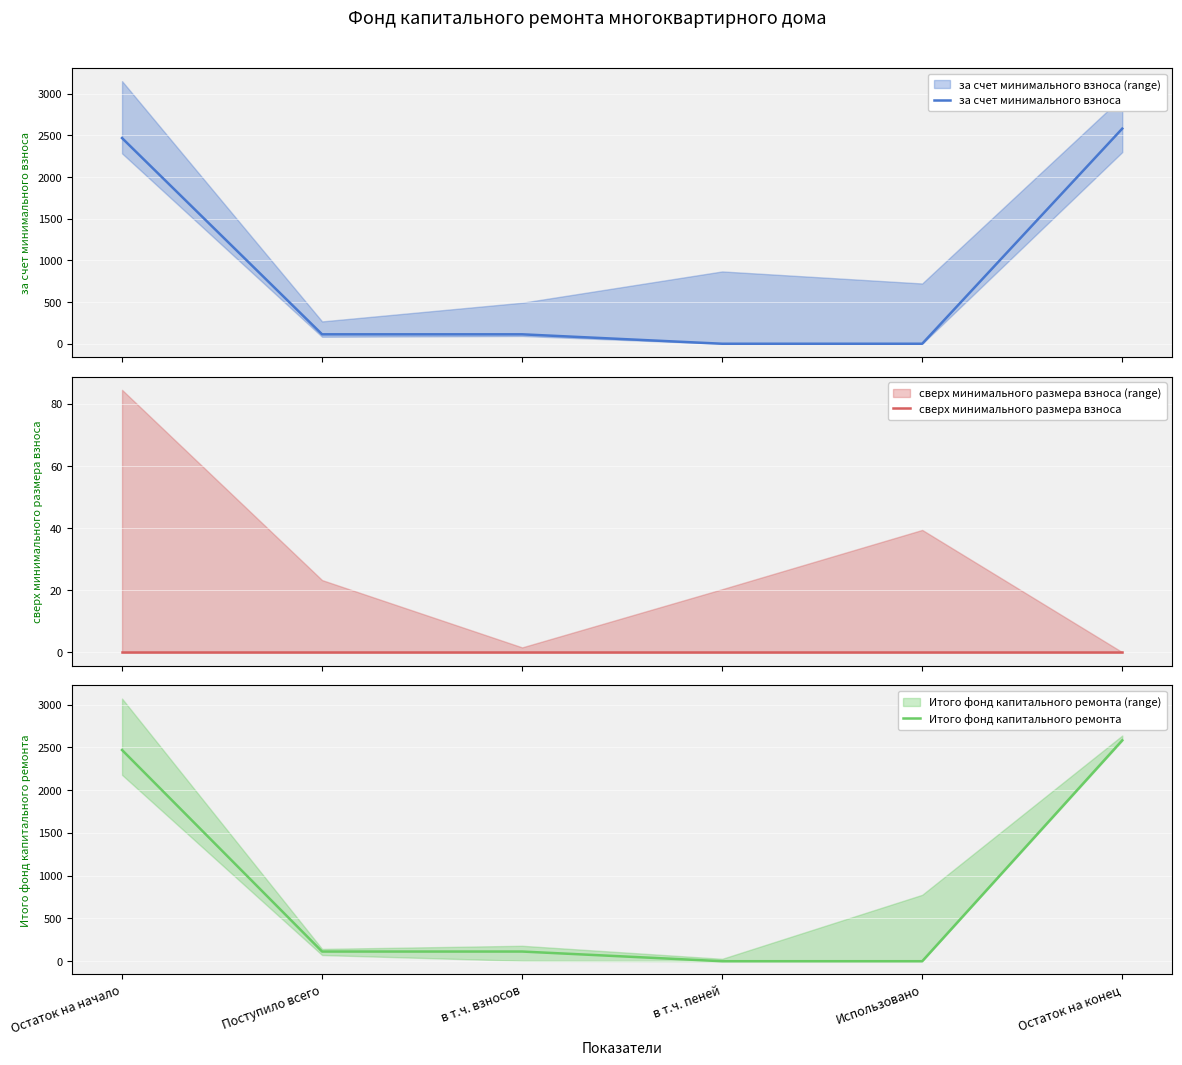

What is the sum of all за счет минимального взноса values?

5277.0